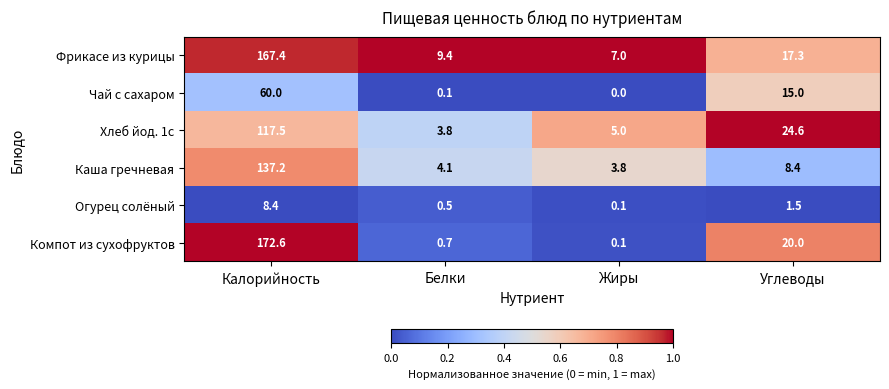

At how many categories does at least one series exceed 0?

4